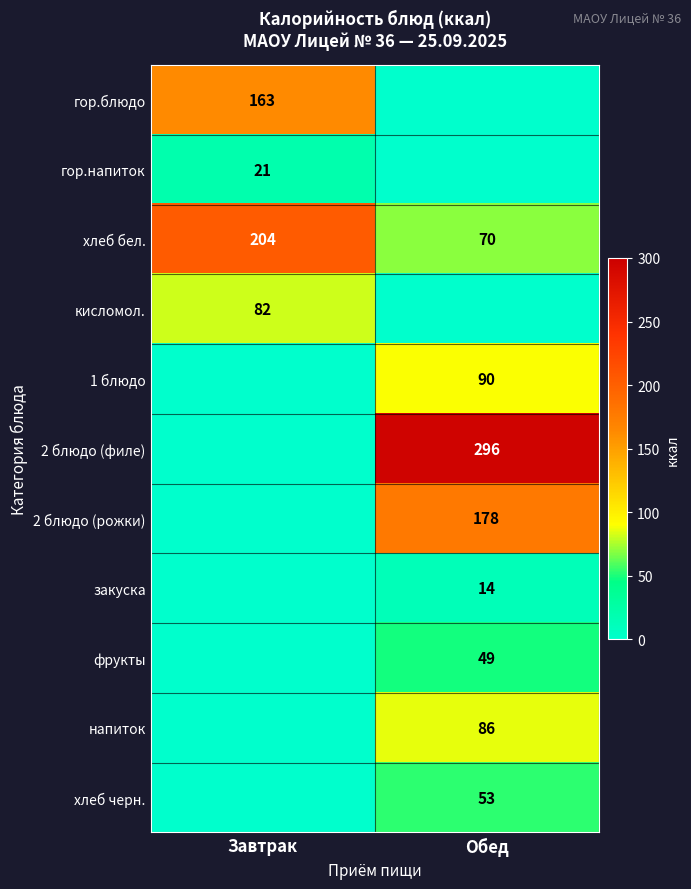

What is the lowest value of the хлеб бел. series?

70